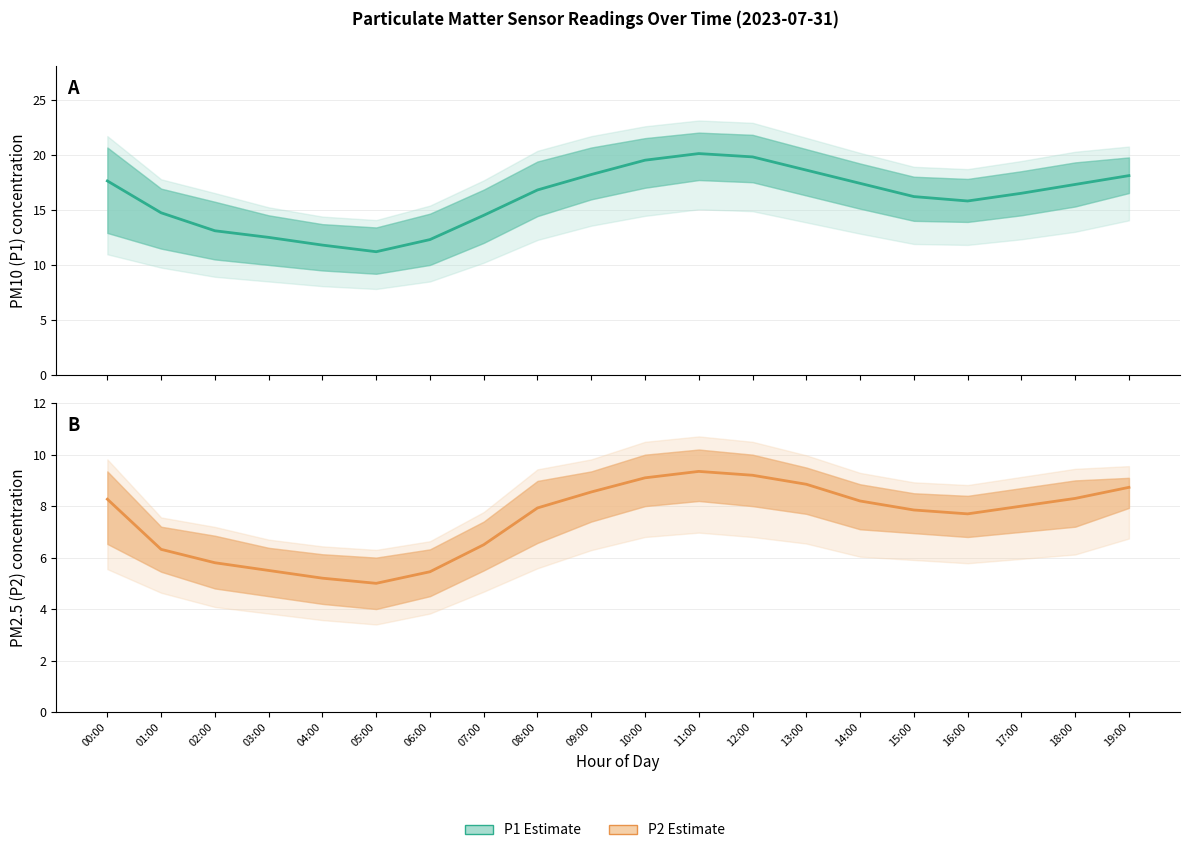

List the series in order of their peak value, highest first.

P1 estimate, P2 estimate